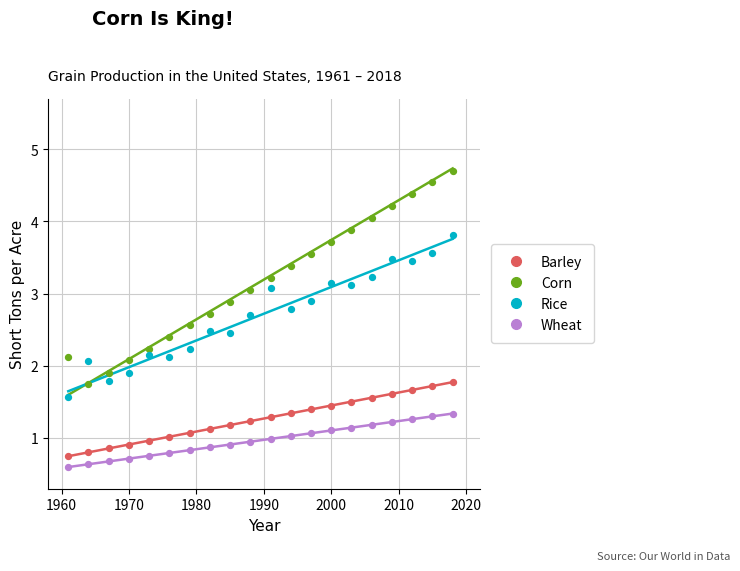

Which series has the widest spread of Y values?

Corn